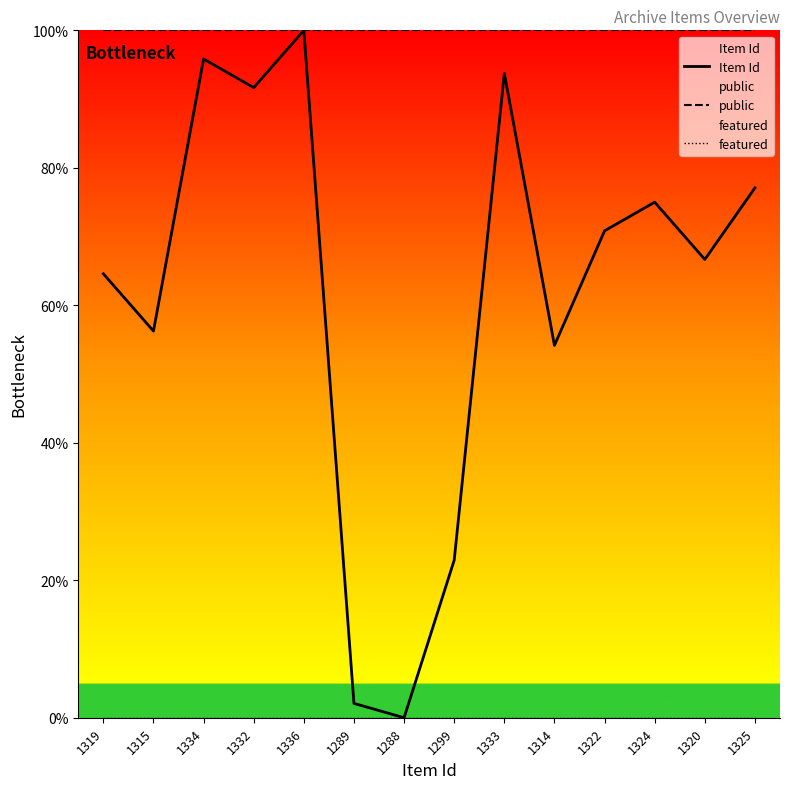

Is this an area chart (filled region under the line)?

No